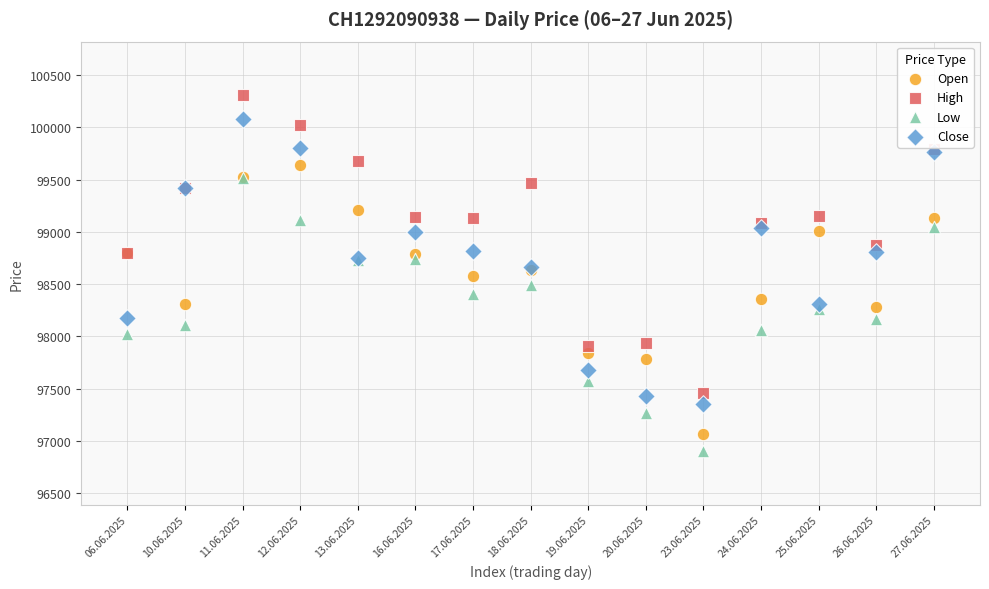

What are all the series names shown in the legend?

Open, High, Low, Close